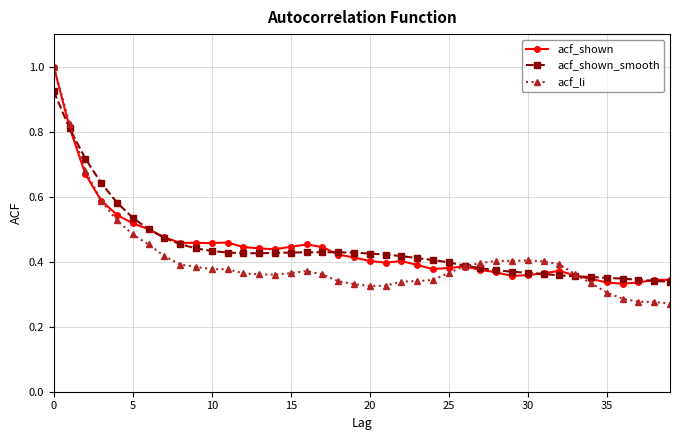

How many acf_shown_smooth values are between 0 and 1?

40